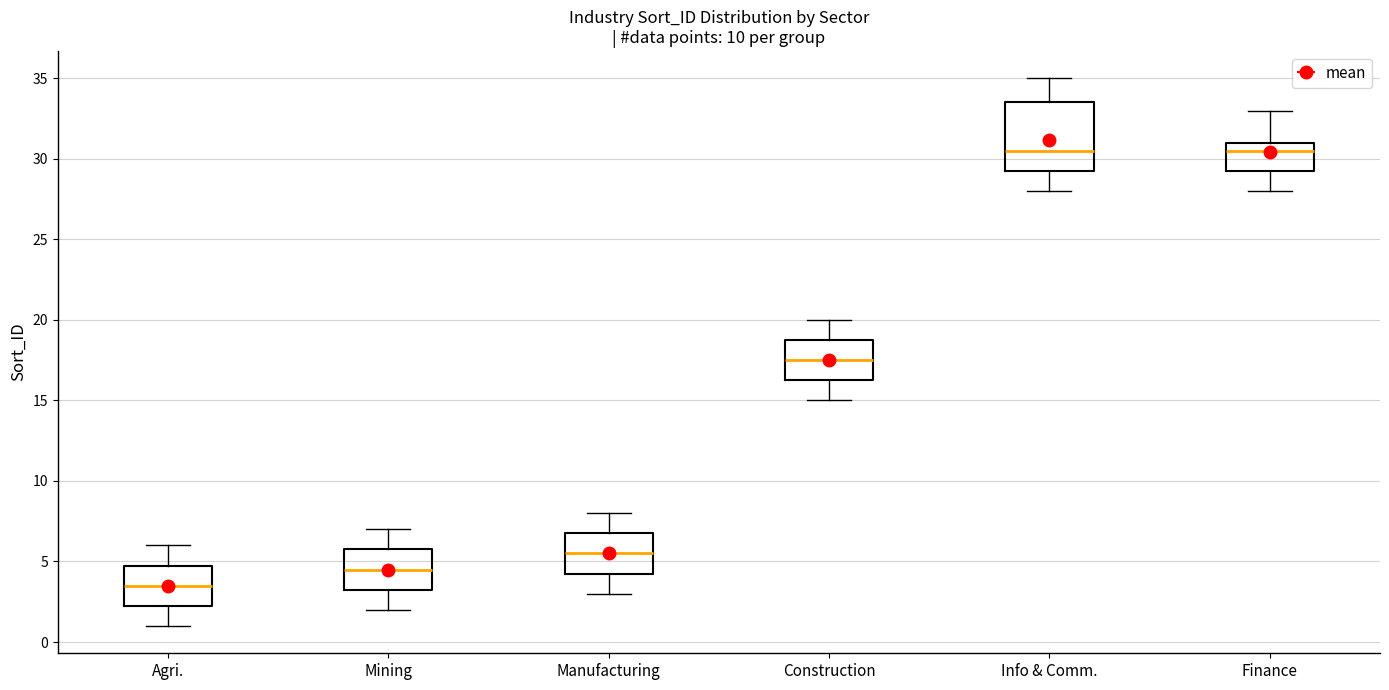

Where is the lower edge of the box for Manufacturing on the y-axis? The values are not printed on the chart, so give them approximately, as read against the axis.

4.5